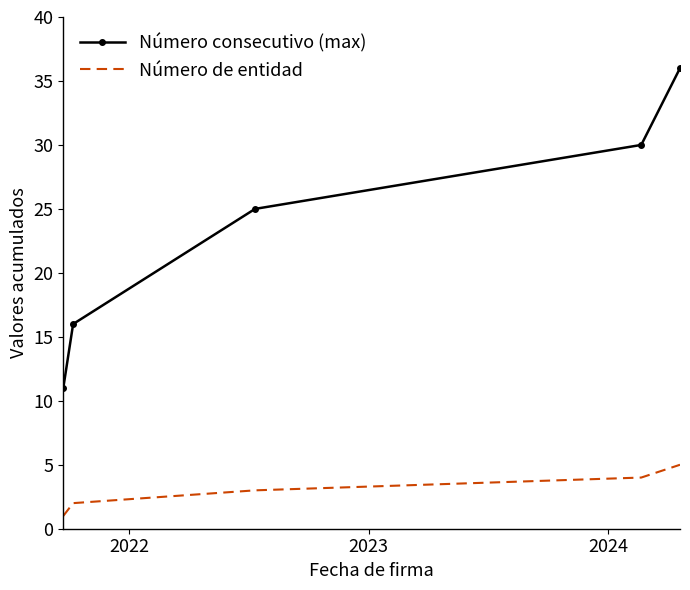

List the series in order of their peak value, highest first.

Número consecutivo (max), Número de entidad